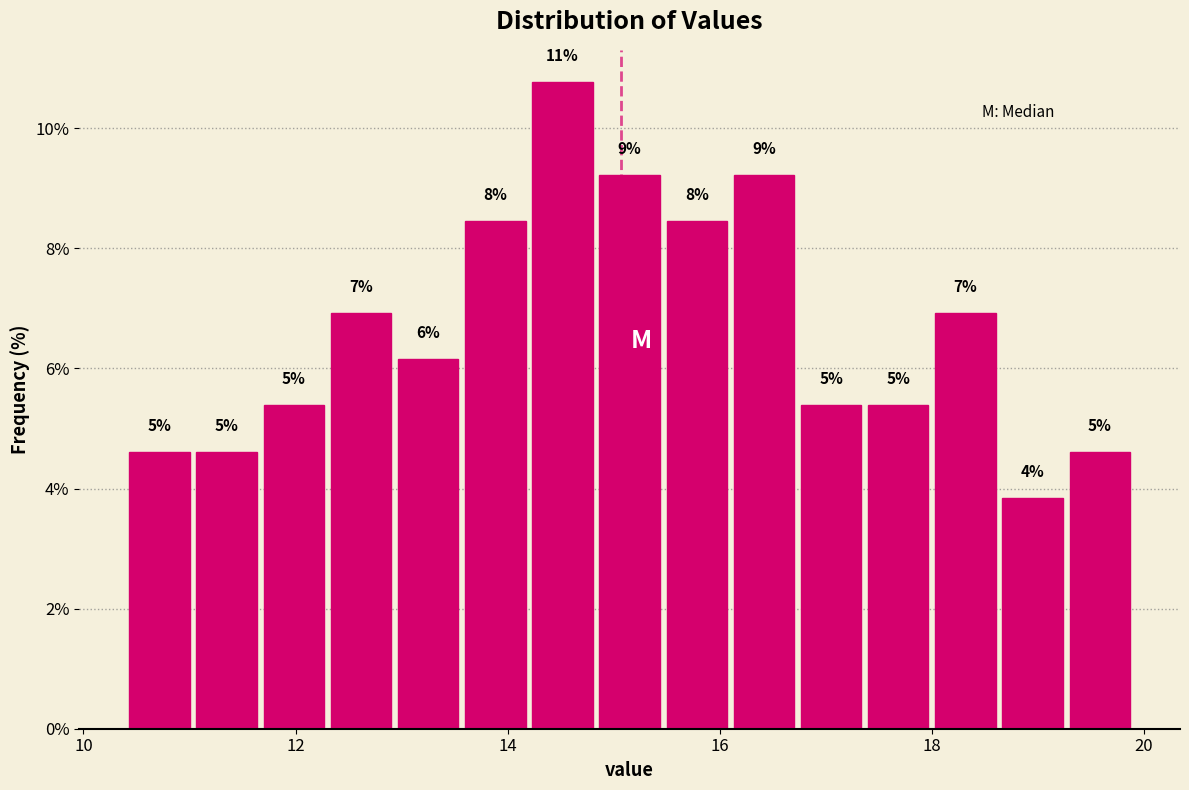

Read against the x-axis, roughly where is the centre of the tallest bar?

14.6